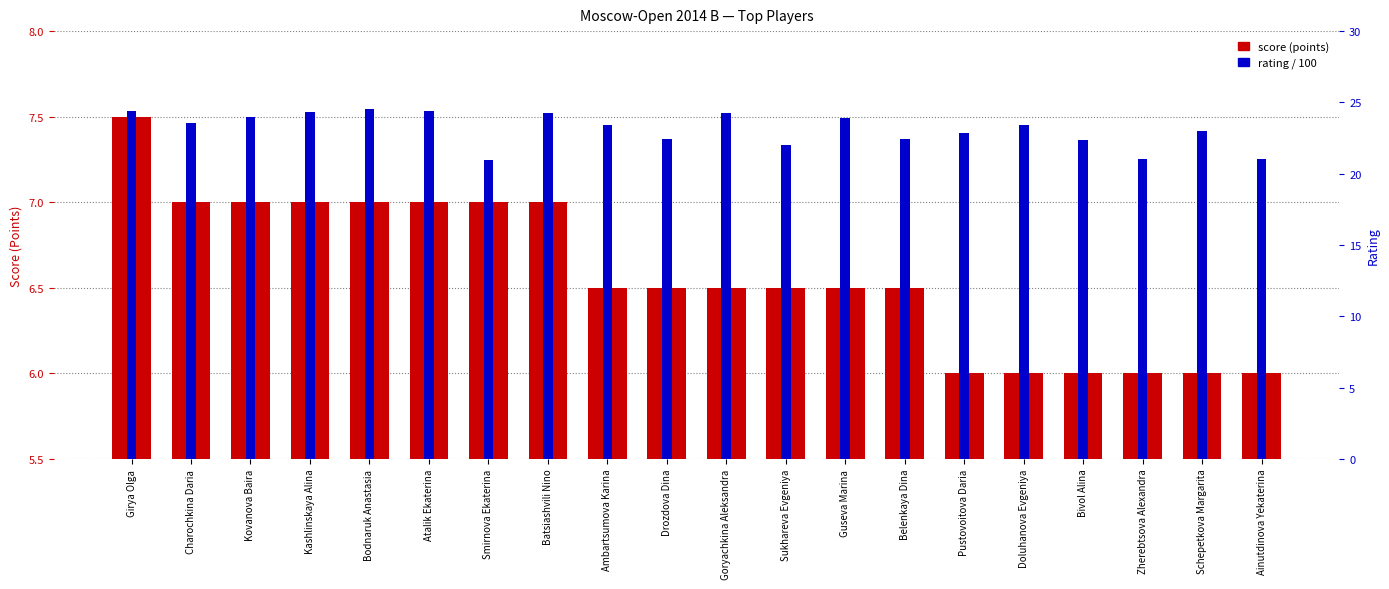

What is the sum of the score (points) values at Charochkina Daria and Ambartsumova Karina?

13.5